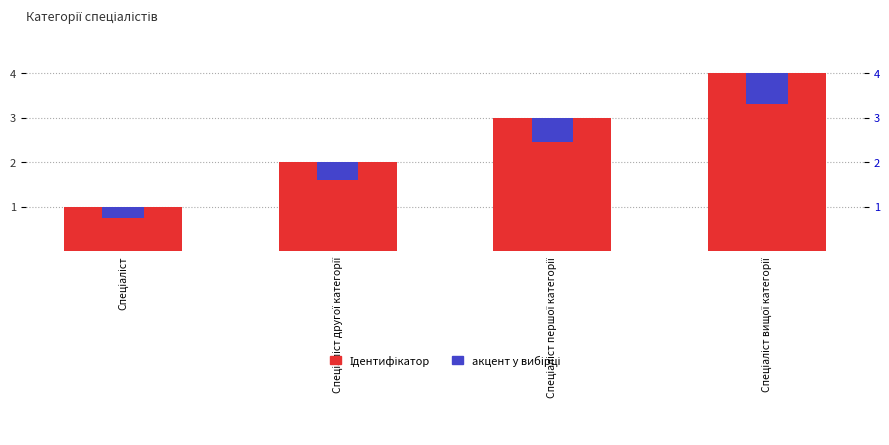

What is the value of the 2nd bar from the left?

2